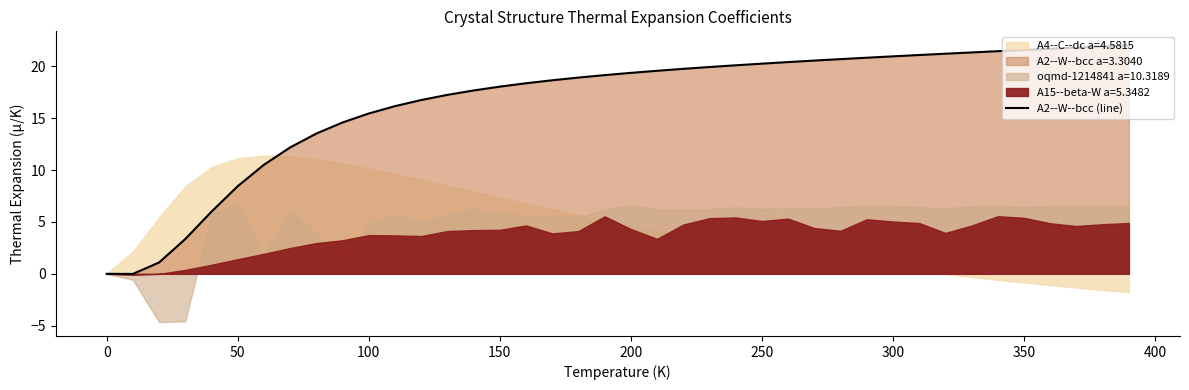

Does the chart display data point markers on the line(s)?

No